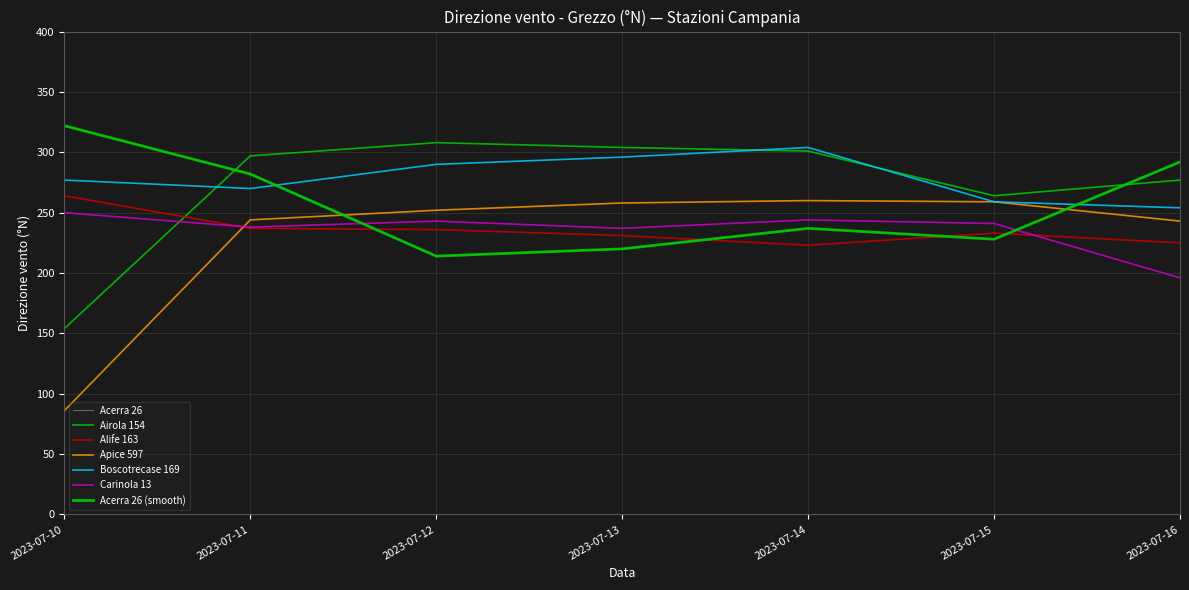

Reading left to right, transcribe all the data shown in this chart.

Acerra 26: 322	282	214	220	237	228	292
Airola 154: 154	297	308	304	301	264	277
Alife 163: 264	237	236	231	223	233	225
Apice 597: 86	244	252	258	260	259	243
Boscotrecase 169: 277	270	290	296	304	259	254
Carinola 13: 250	238	243	237	244	241	196